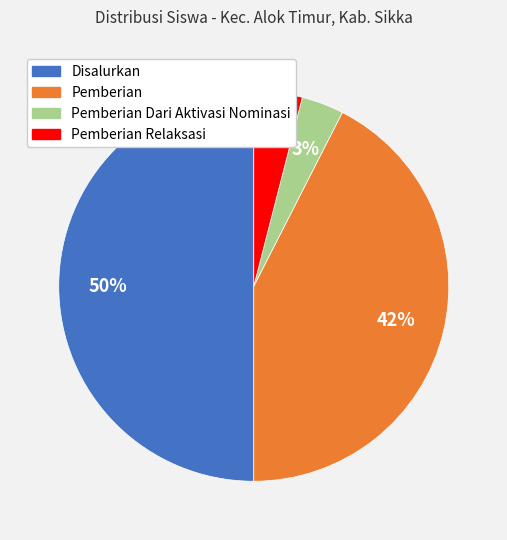

What percentage is the Pemberian Dari Aktivasi Nominasi slice, to the nearest percent?

3%